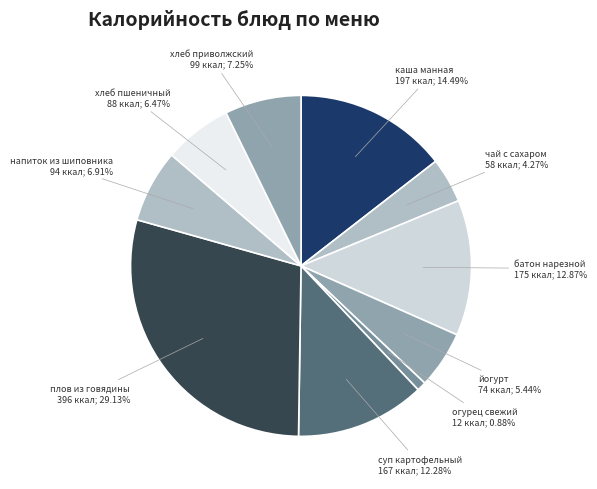

To the nearest percent, what is the difference between the хлеб пшеничный and суп картофельный slice percentages?

6%